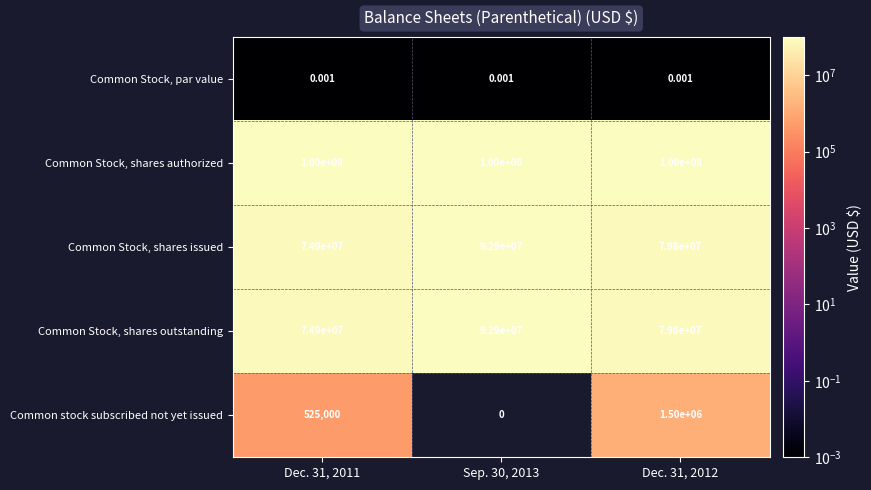

Is the value of Common Stock, shares issued at Sep. 30, 2013 greater than the value of Common Stock, shares authorized at Sep. 30, 2013?

No